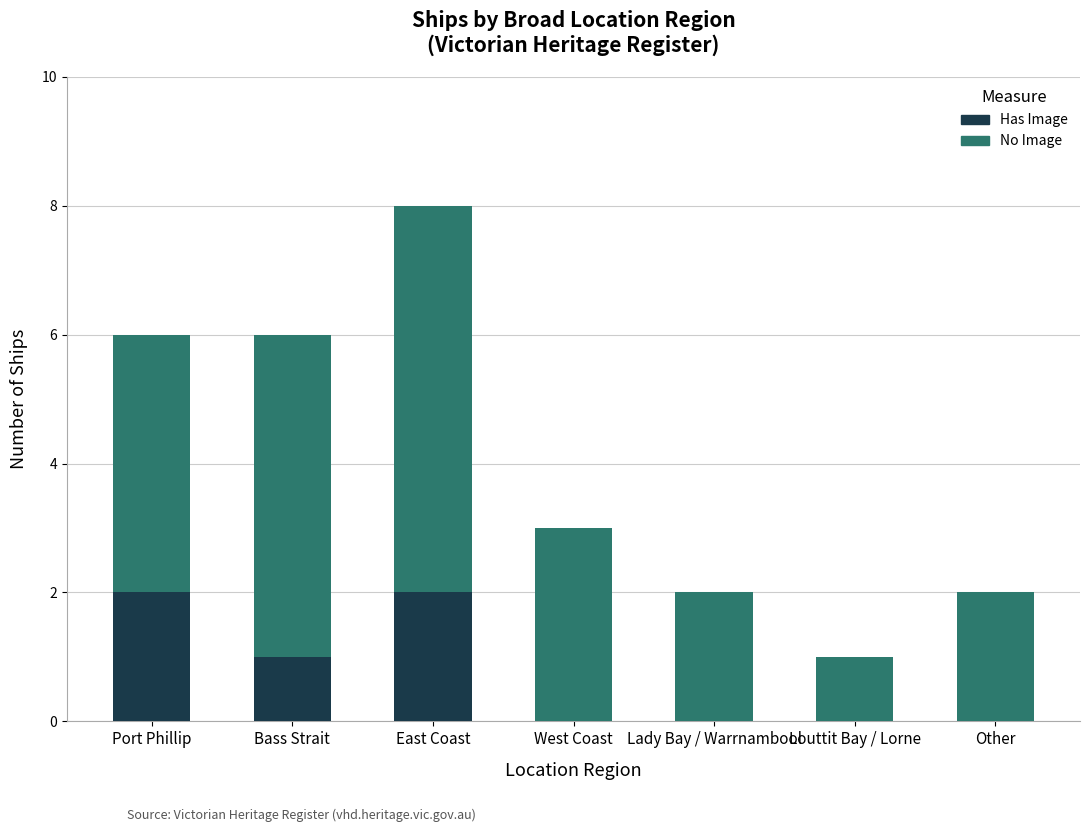

What is the total value across all series at Port Phillip?

6